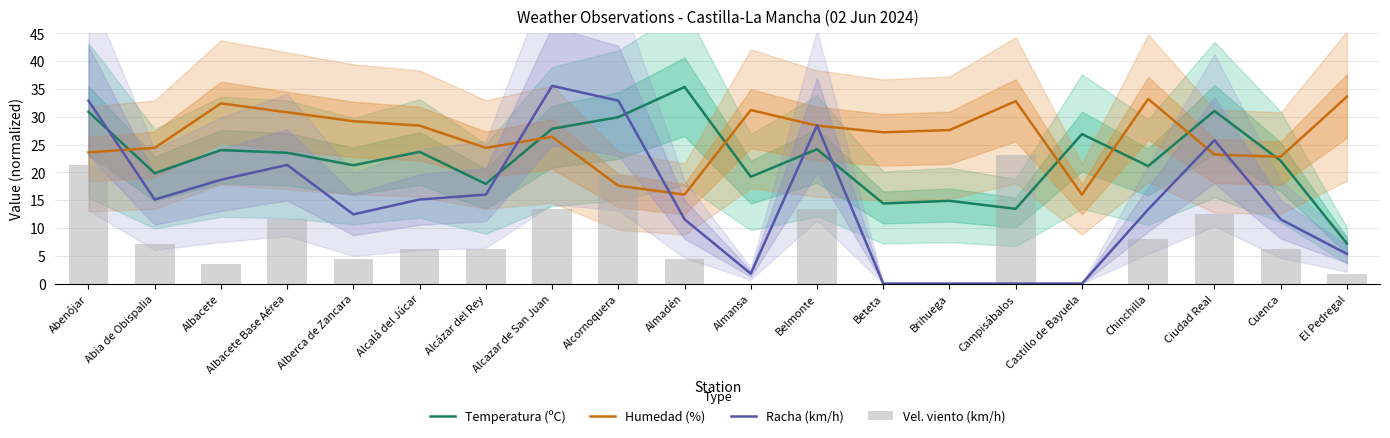

What is the greatest value displayed?

35.6